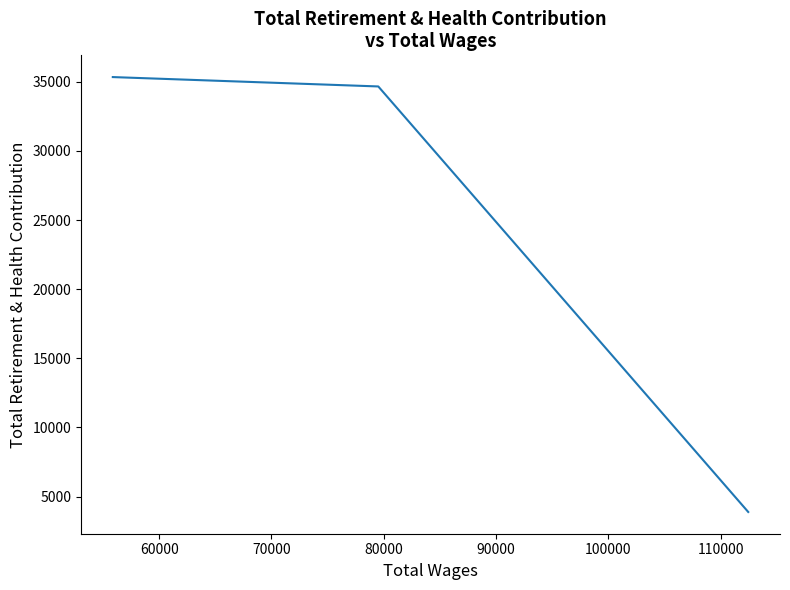

What is the maximum value shown in the chart?

35344